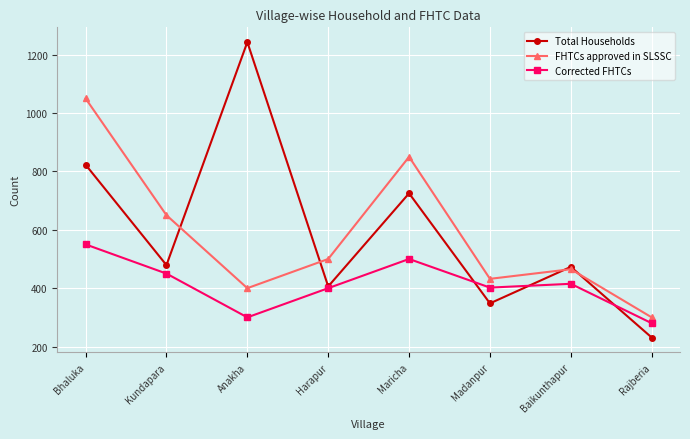

True or false: Corrected FHTCs and FHTCs approved in SLSSC cross at least once.

False